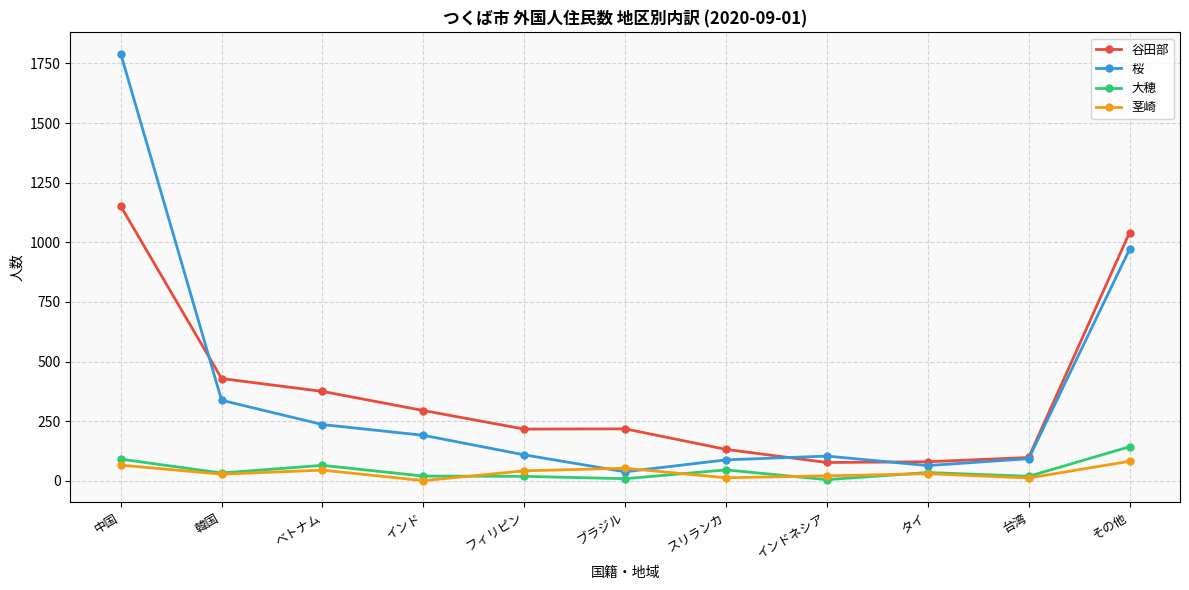

How many lines are shown in the chart?

4